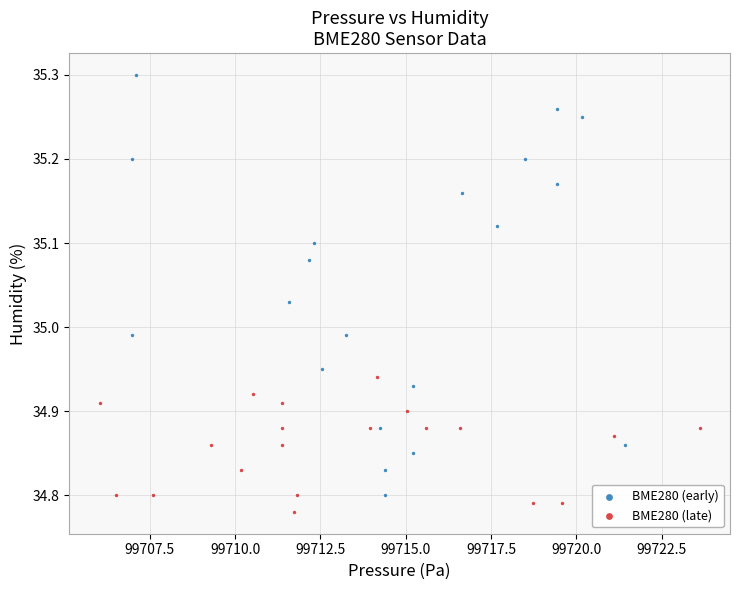

What are all the series names shown in the legend?

BME280 (early), BME280 (late)